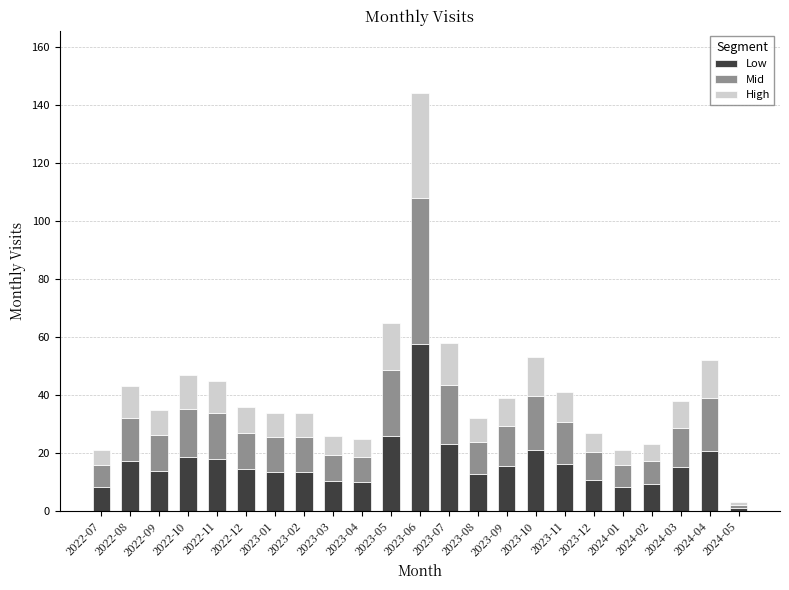

What is the difference between the second highest and second lowest values in the Low series?

17.6